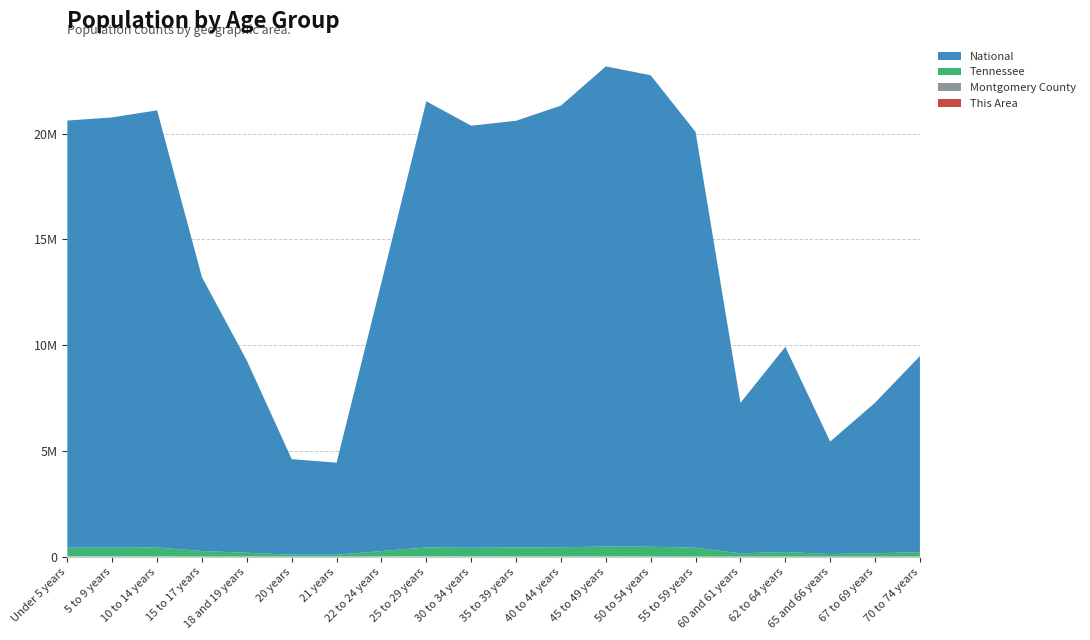

Reading left to right, transcribe all the data shown in this chart.

This Area: 840	696	490	194	154	131	149	527	848	619	535	369	124	49	13	2	7	2	1	4
Montgomery County: 15329	13302	12284	7299	5254	3018	3052	10134	16380	13314	12164	11125	11157	10149	8002	2872	3705	1971	2643	3567
Tennessee: 407813	412181	418941	257066	180120	89380	86356	250508	417683	406314	423622	430508	467087	459349	414991	155235	215489	119944	160594	206536
National: 20201362	20348657	20677194	12954254	9086089	4519129	4354294	12712576	21101849	19962099	20179642	20890964	22708591	22298125	19664805	7113727	9704197	5319902	7115361	9278166